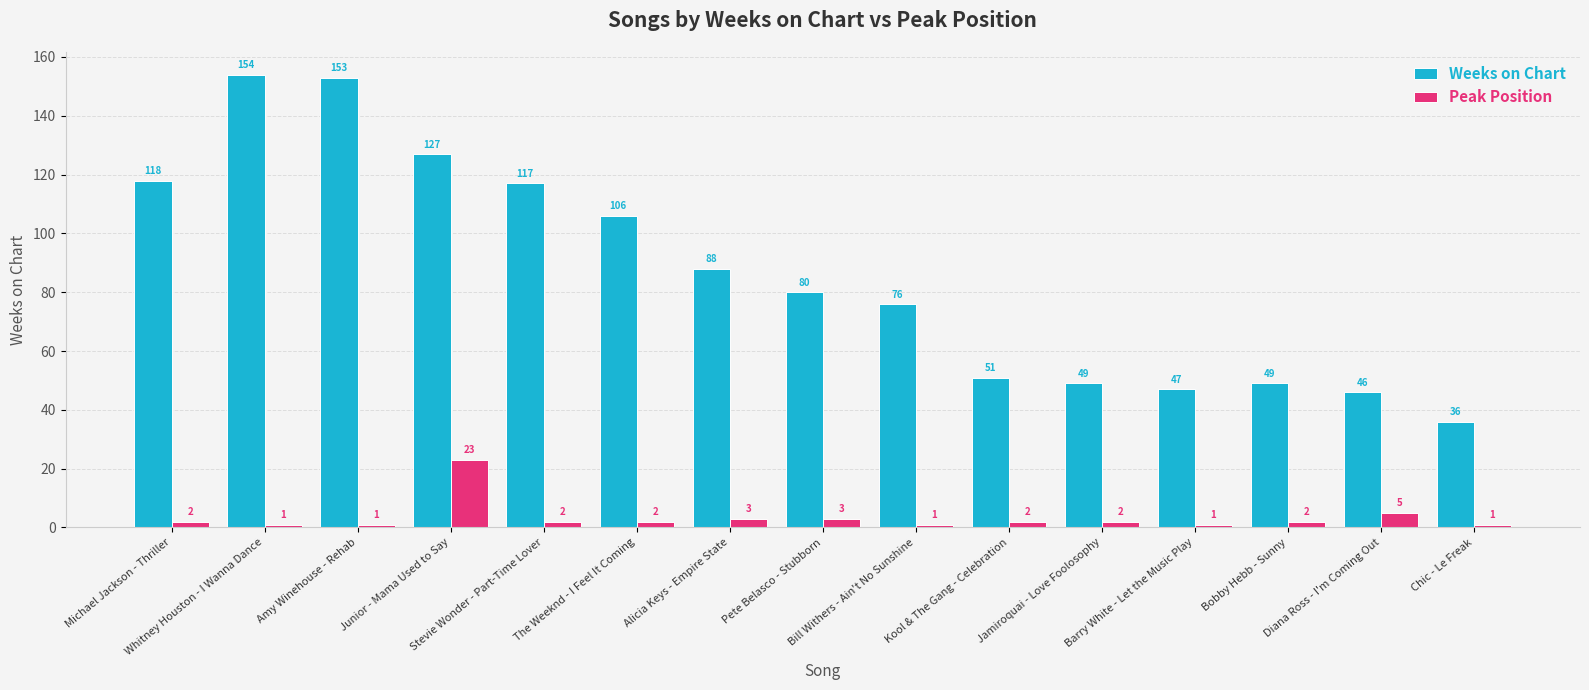

Rank the series by their average value, from highest to lowest.

Weeks on Chart, Peak Position